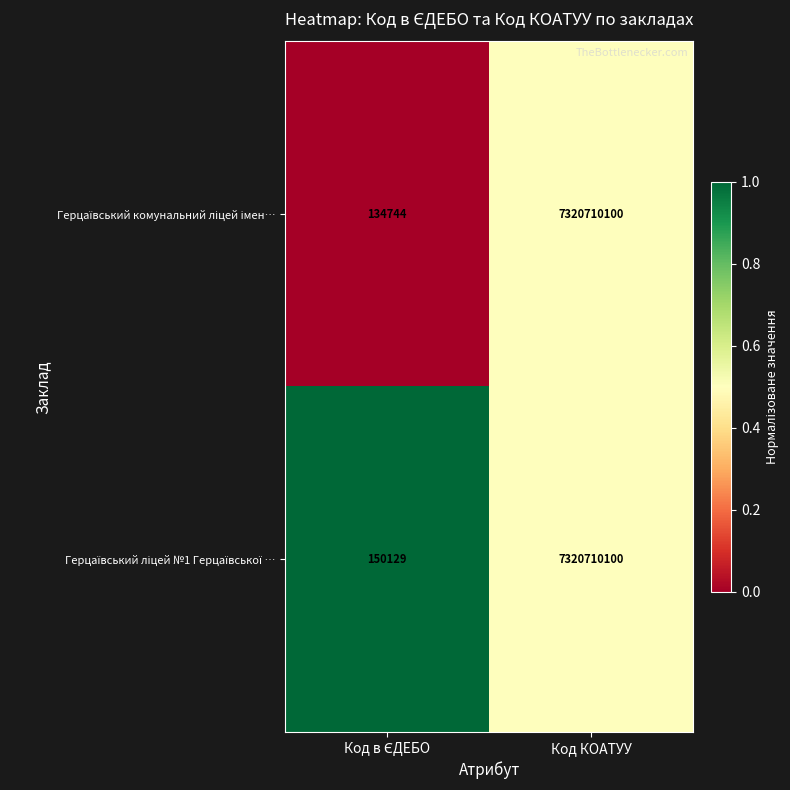

At which category is the sum across all series the highest?

Код КОАТУУ